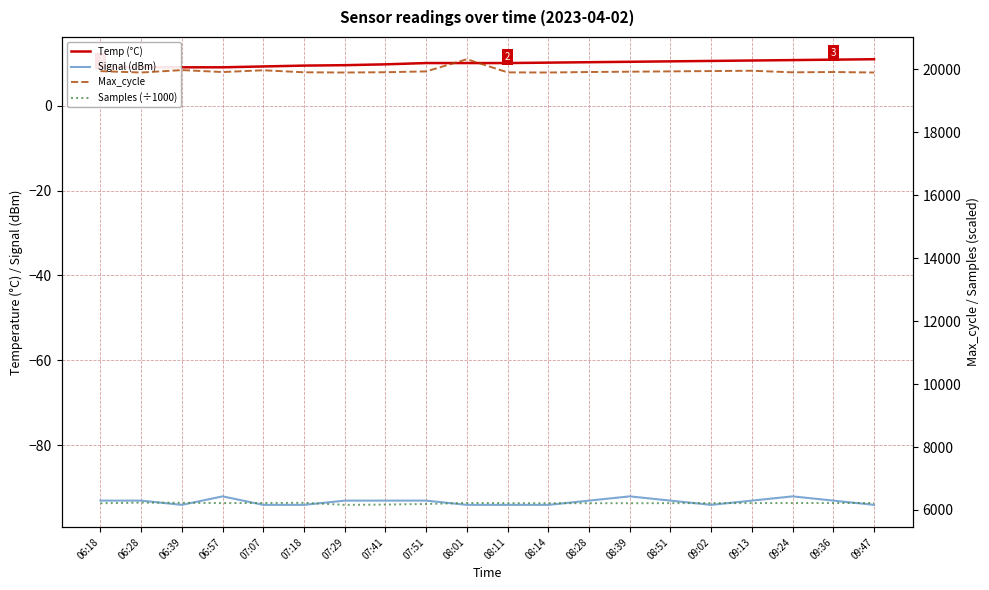

How many data points in Temp (°C) are less than 10?

8